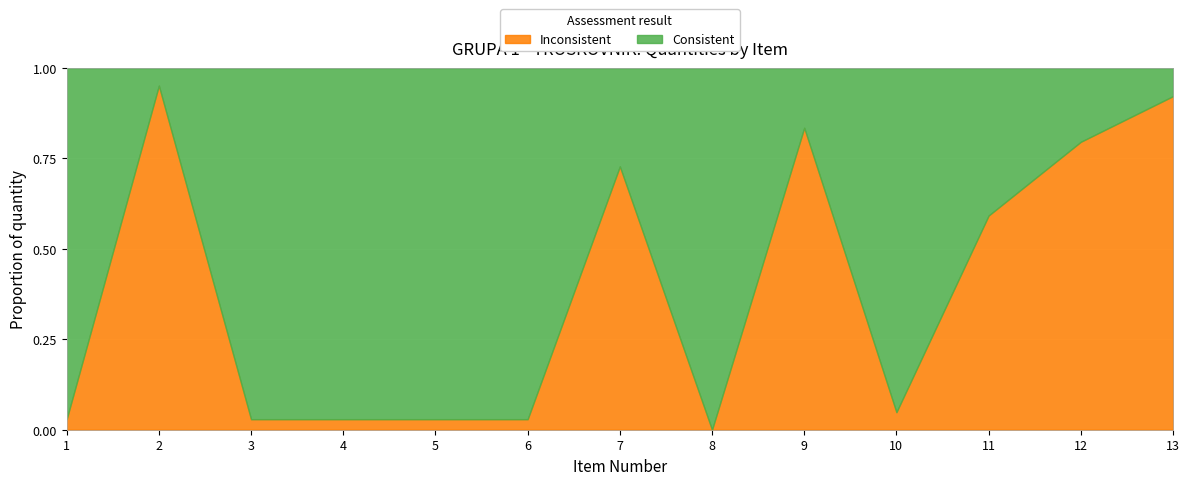

The value at 9 is 25. True or false?

False